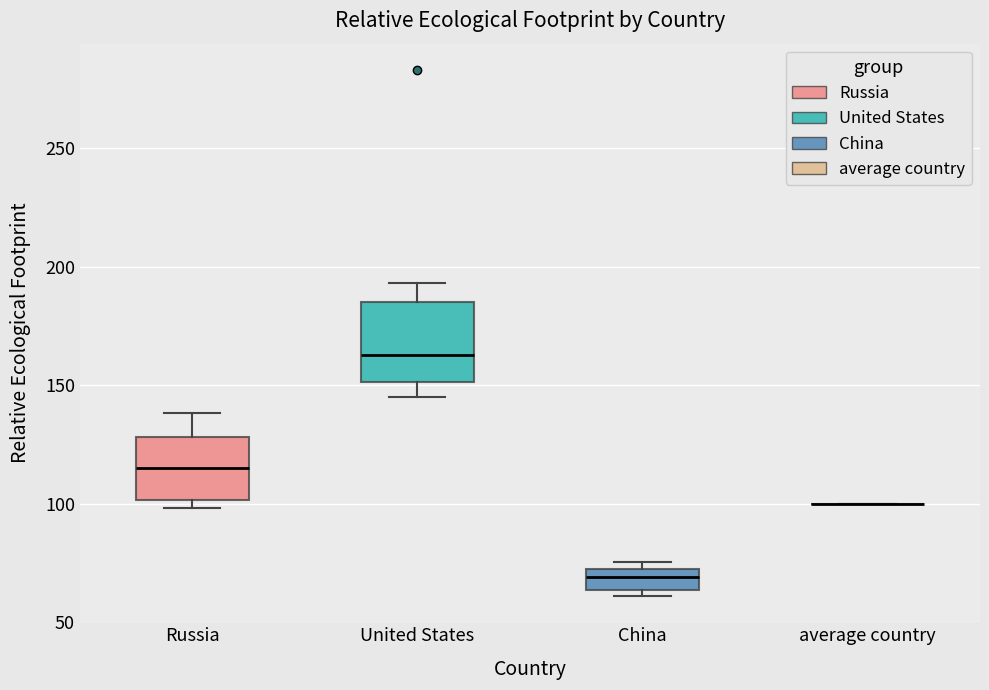

Comparing the boxes themselves (not the whiskers), which one is the tallest?

United States